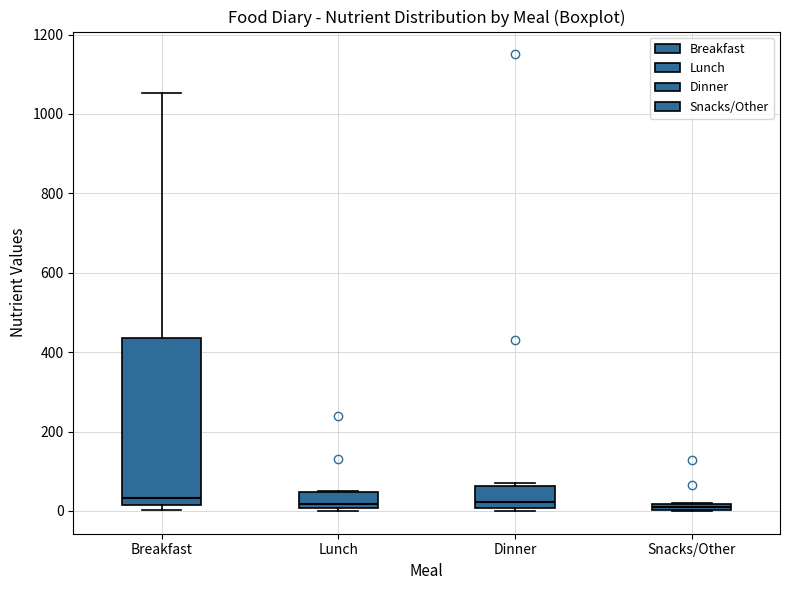

Where does the median line of the box for Dinner sit on the y-axis? The values are not printed on the chart, so give them approximately, as read against the axis.

20